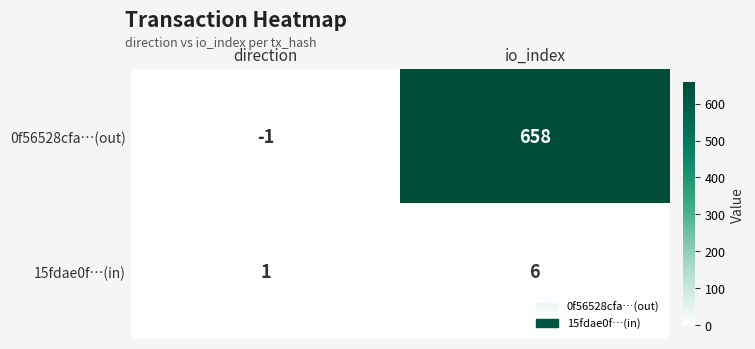

How many values in the 15fdae0f…(in) series are below 6?

1